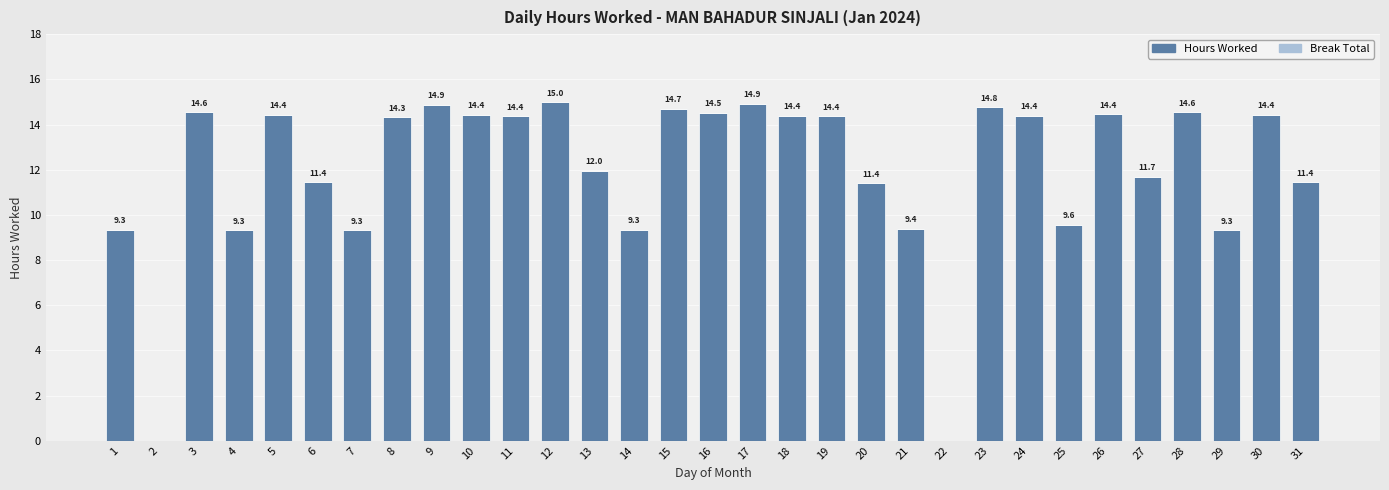

Which category has the highest value across all series?

12